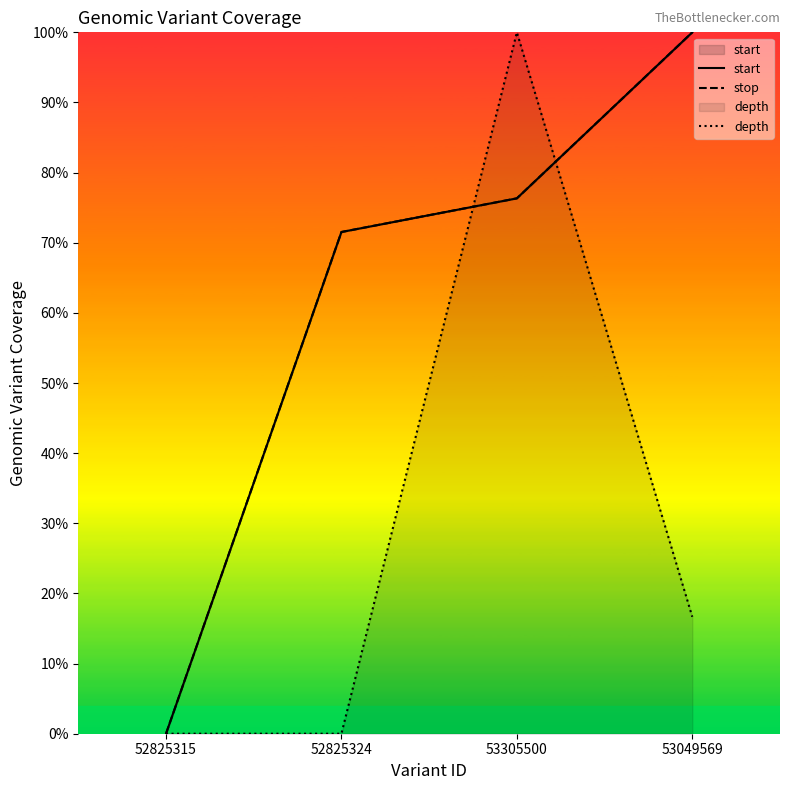

What is the sum of all stop values?

247.9